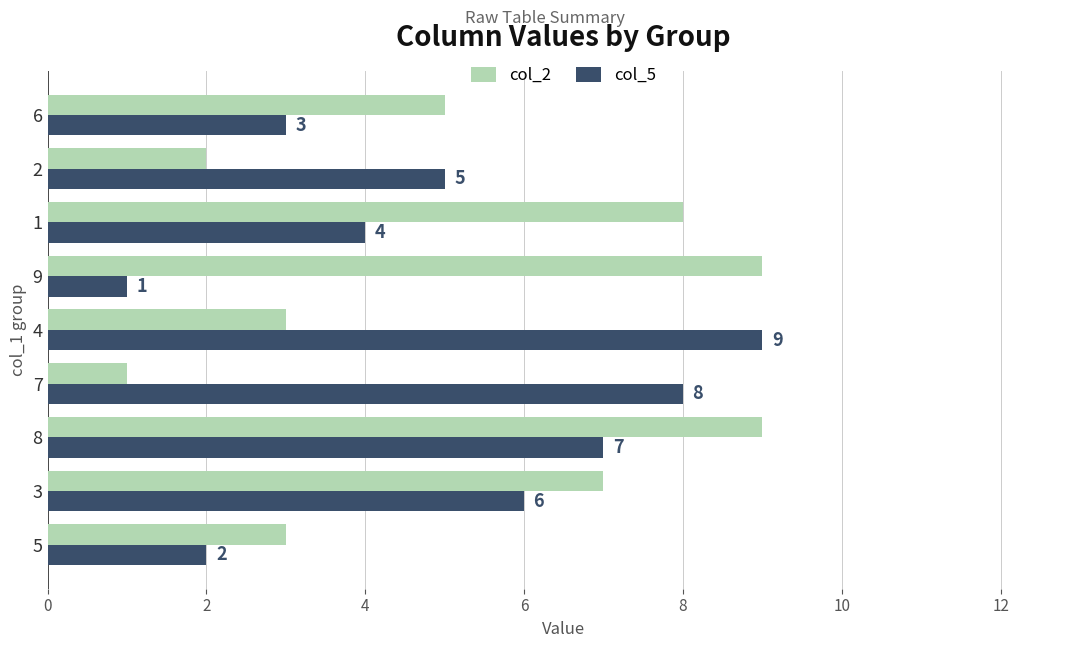

The value of col_2 at 6 is 3. True or false?

False